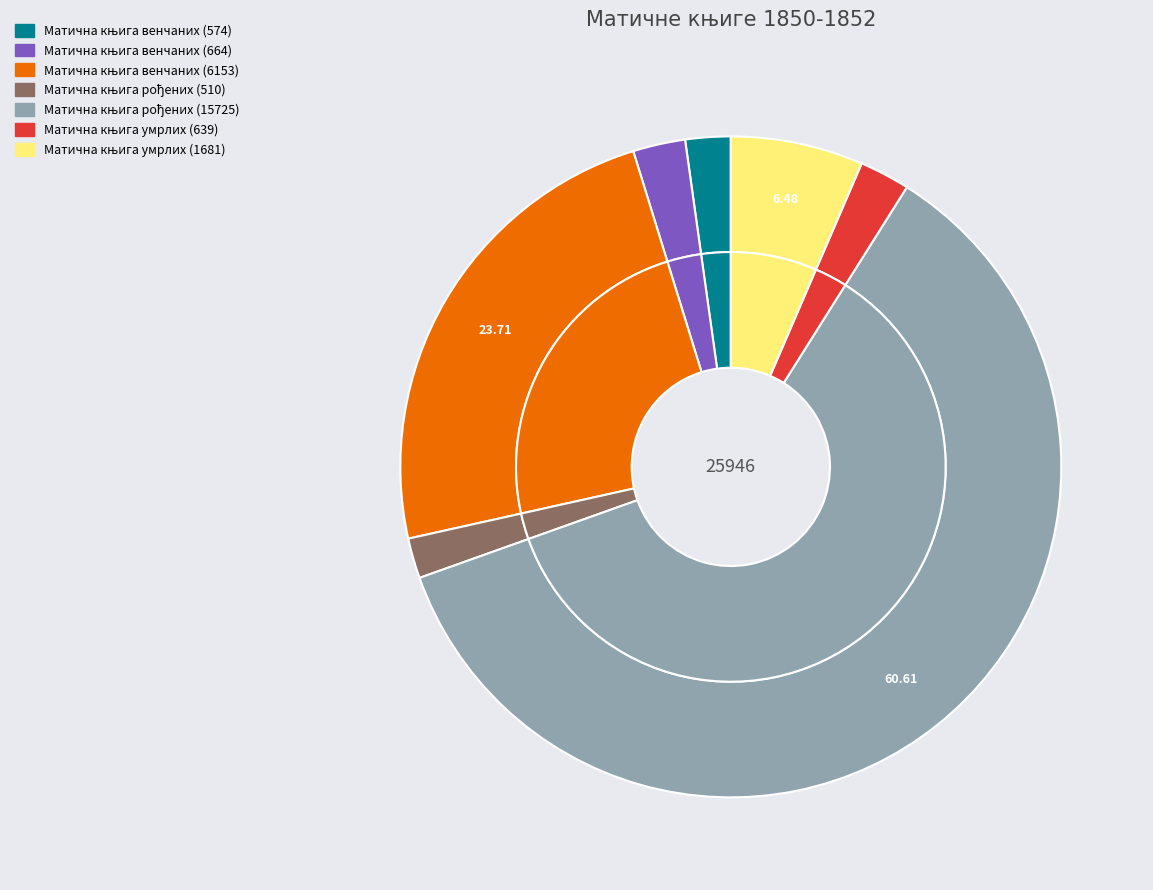

Does Матична књига рођених (15725) account for over 50% of the chart?

Yes